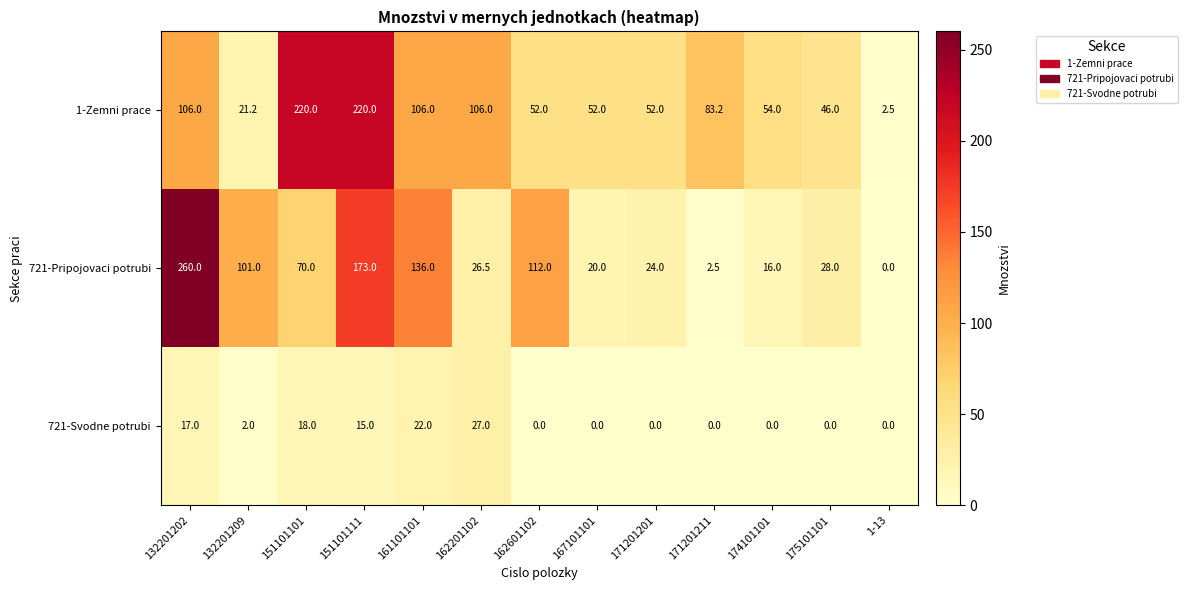

What is the total value across all series at 171201201?

76.0